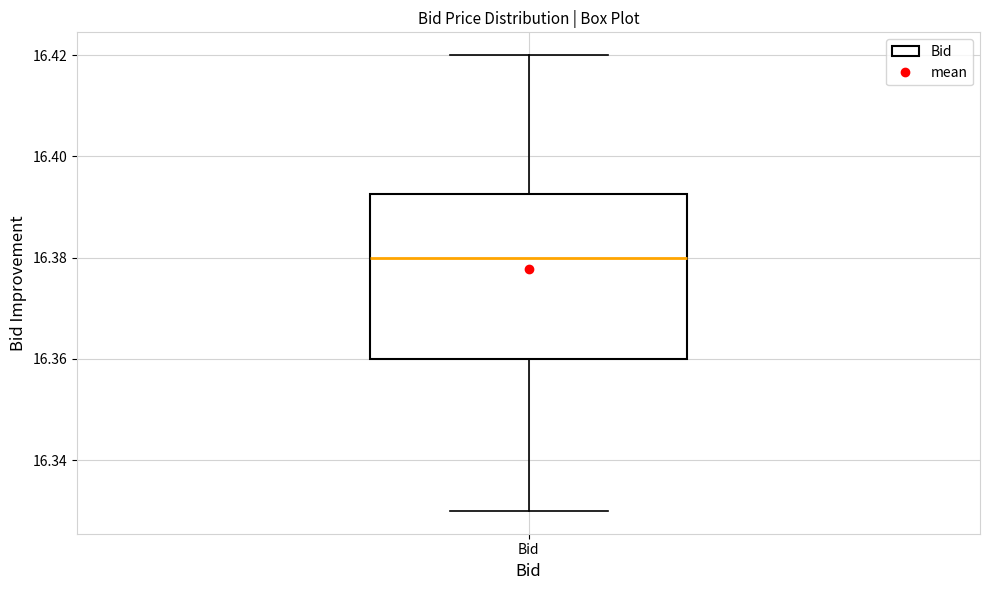

Where is the upper edge of the box for Bid on the y-axis? The values are not printed on the chart, so give them approximately, as read against the axis.

16.392